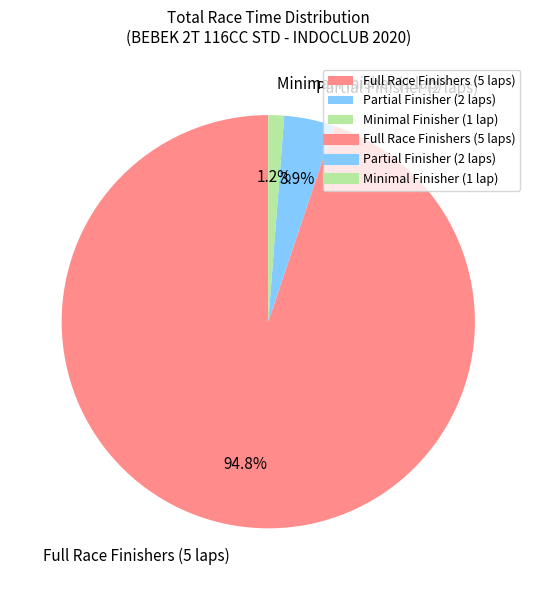

Rank the categories by value from lowest to highest.

Minimal Finisher (1 lap), Partial Finisher (2 laps), Full Race Finishers (5 laps)